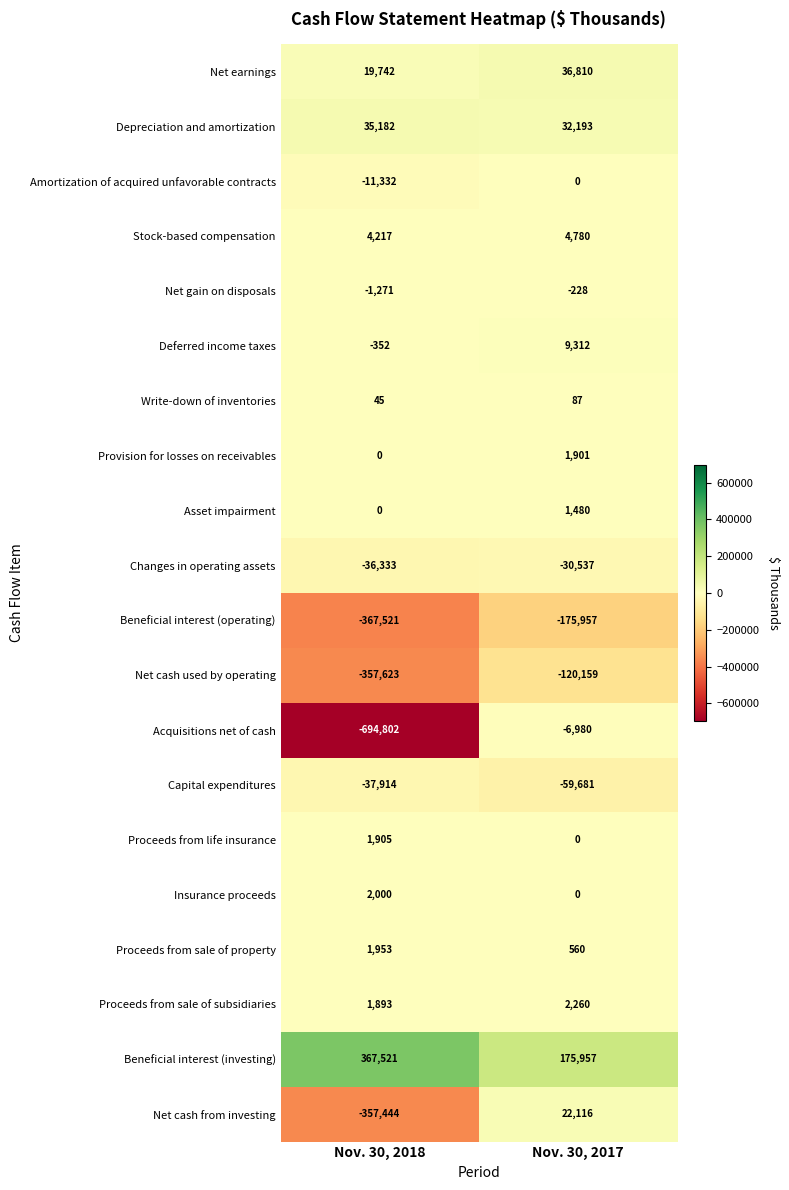

Where is Stock-based compensation nearest to the value 4498?

Nov. 30, 2018